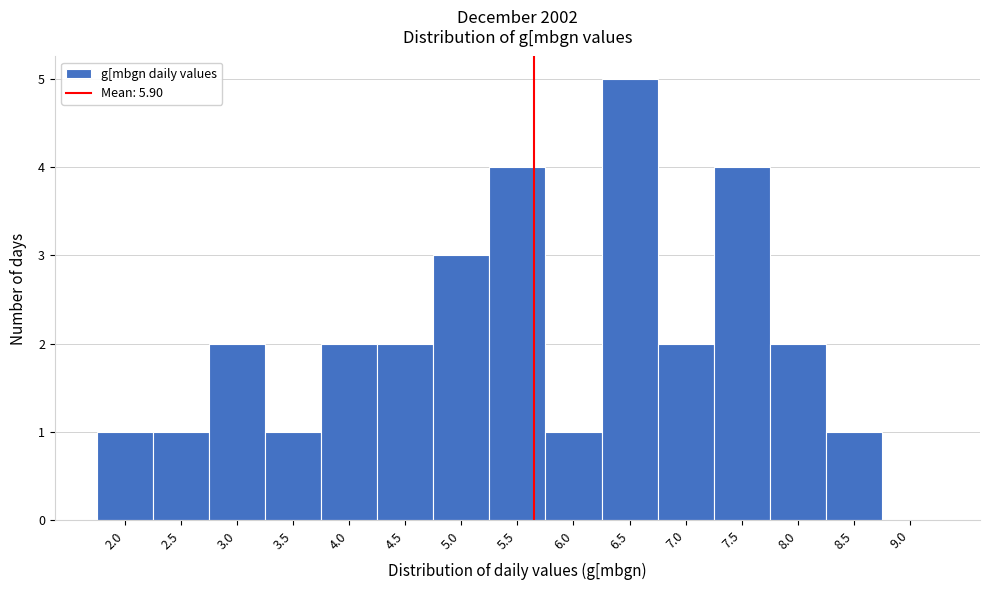

Reading left to right, what are all the values shown in this chart?

2.0=1	2.5=1	3.0=2	3.5=1	4.0=2	4.5=2	5.0=3	5.5=4	6.0=1	6.5=5	7.0=2	7.5=4	8.0=2	8.5=1	9.0=0